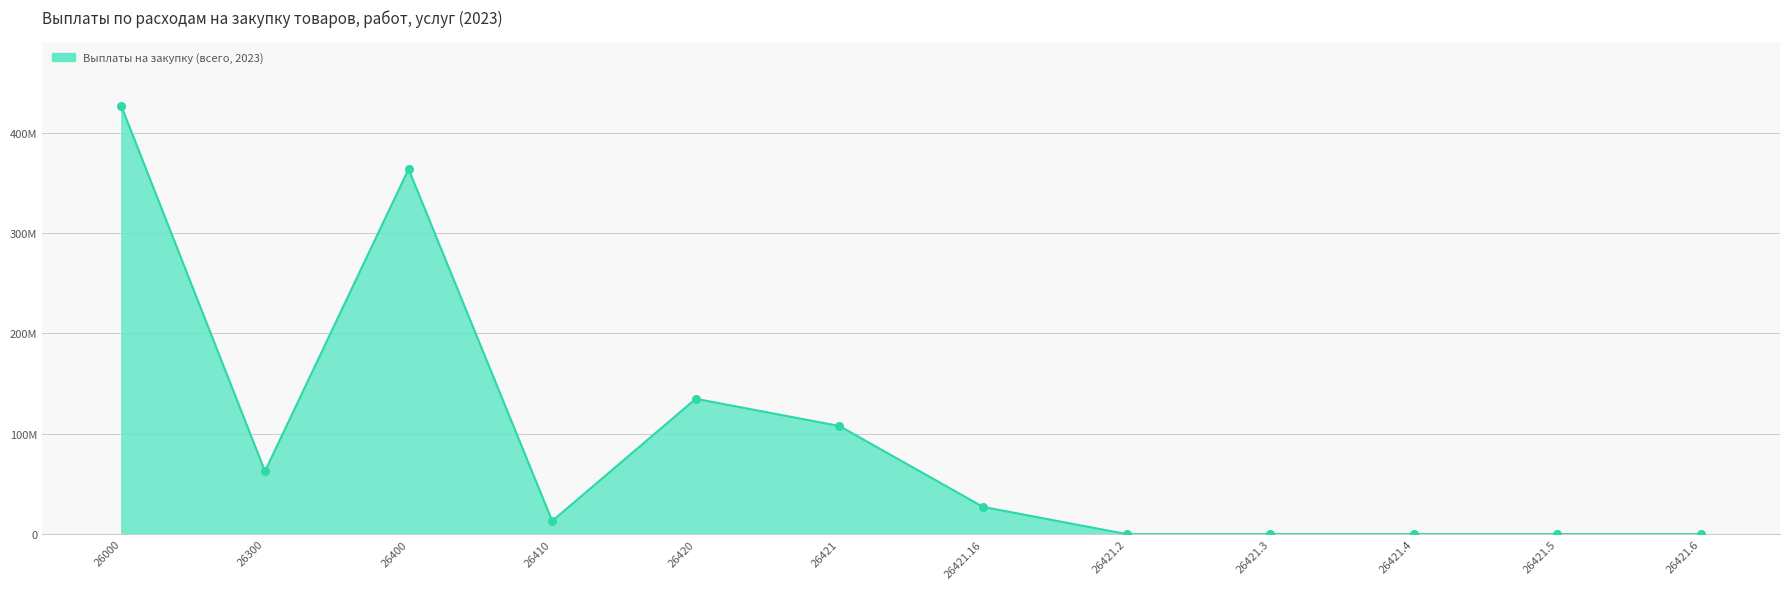

Does the chart have visible grid lines?

Yes